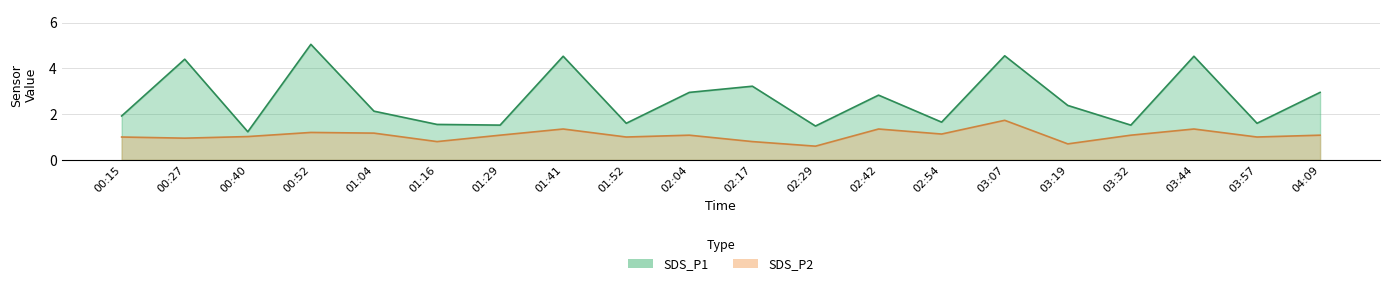

What are all the series names shown in the legend?

SDS_P1, SDS_P2